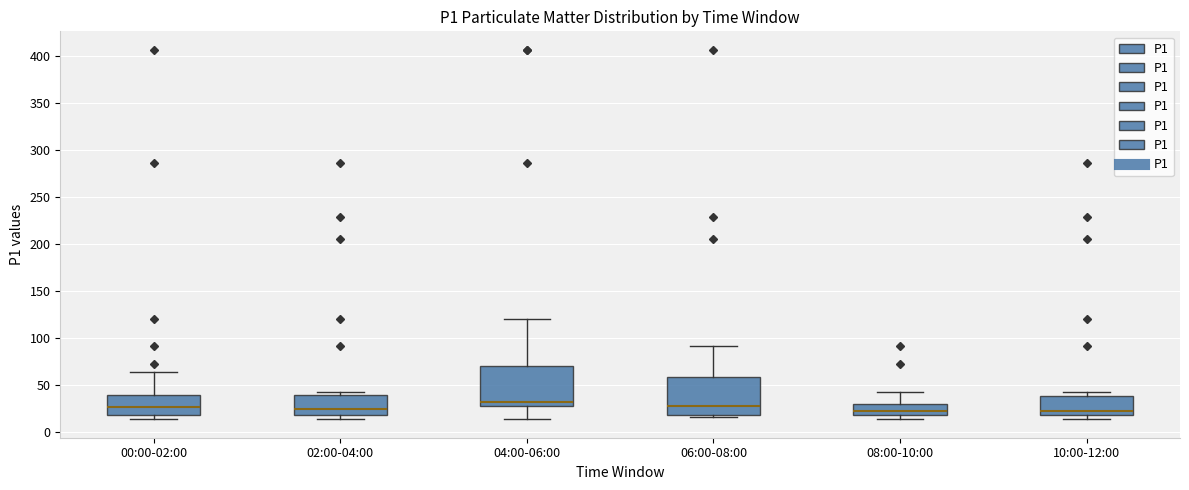

Where is the lower edge of the box for 10:00-12:00 on the y-axis? The values are not printed on the chart, so give them approximately, as read against the axis.

20